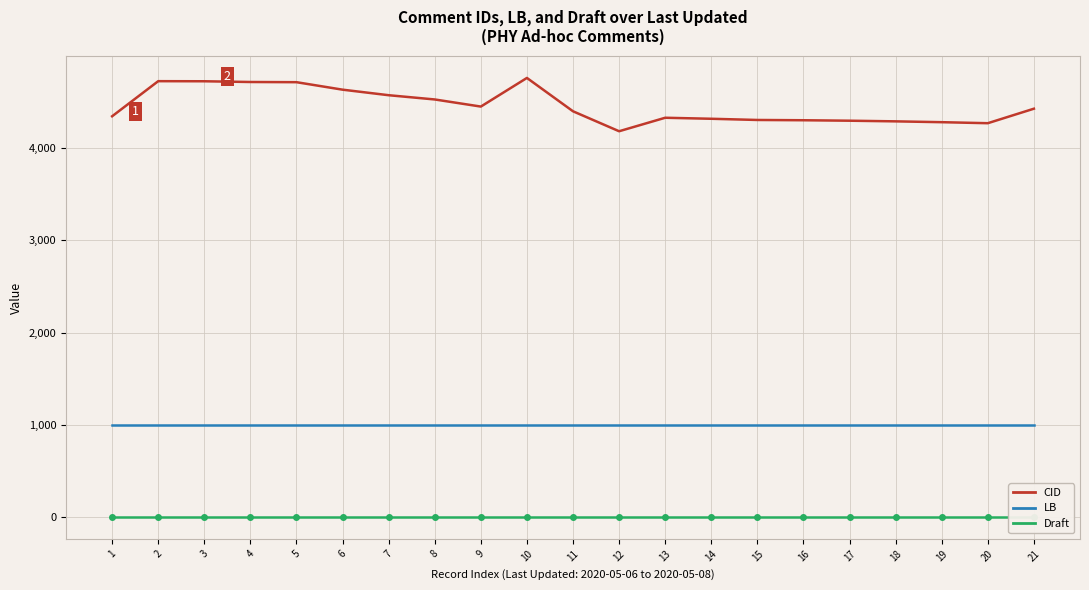

True or false: LB has more than 1 points higher than both neighbors.

False